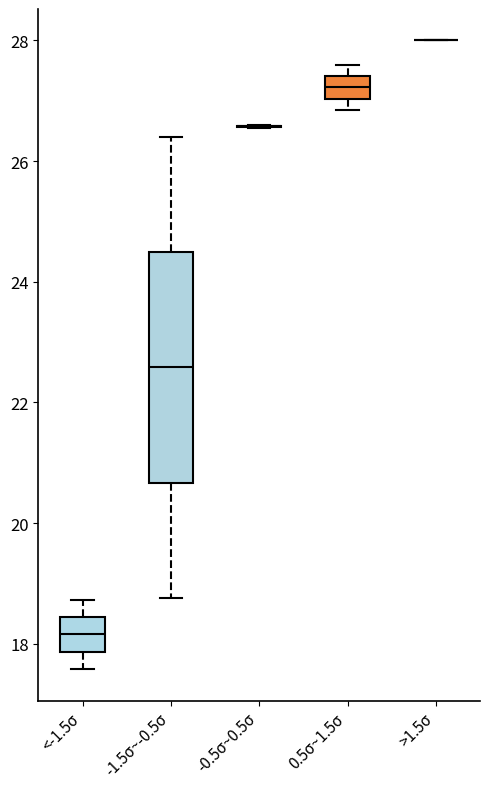

Comparing the boxes themselves (not the whiskers), which one is the tallest?

-1.5σ~-0.5σ